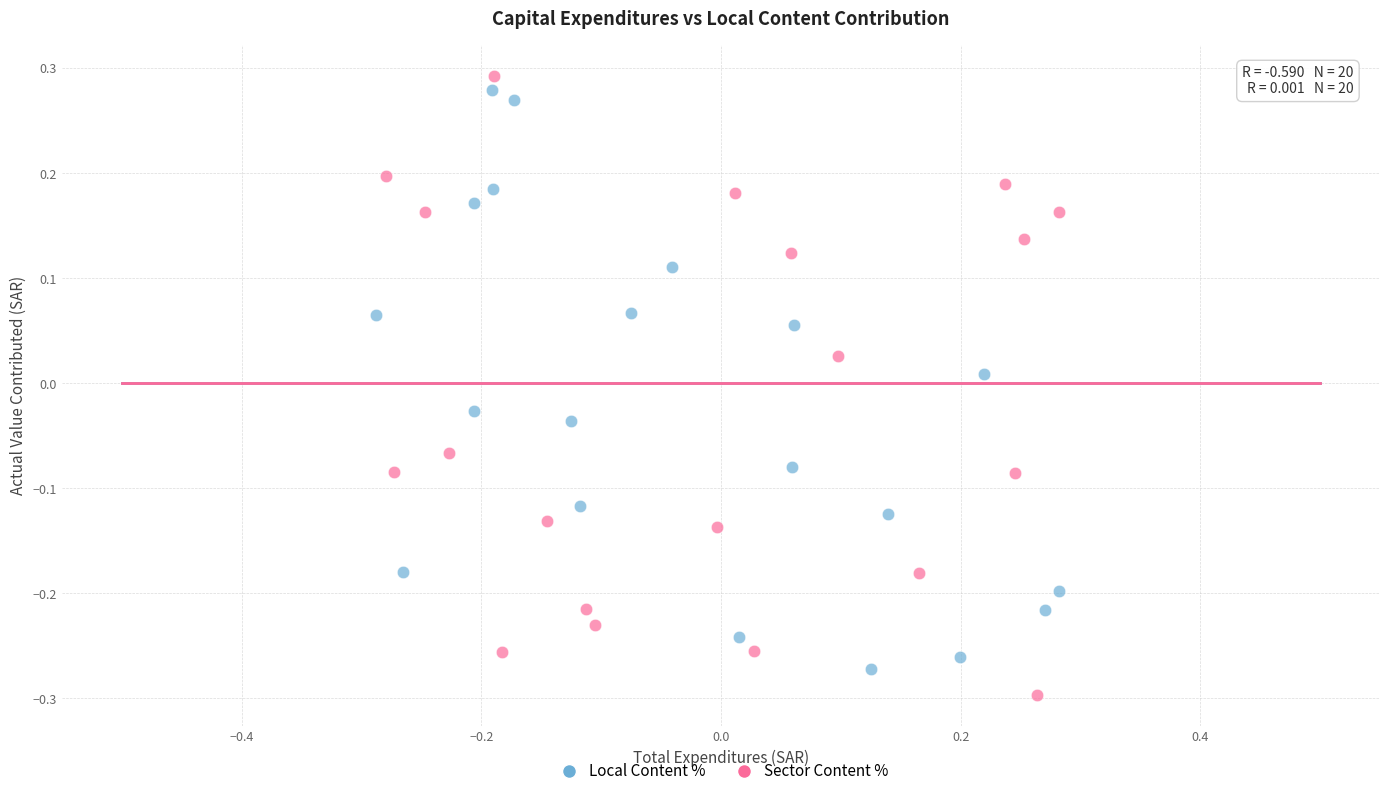

What are all the series names shown in the legend?

Local Content %, Sector Content %